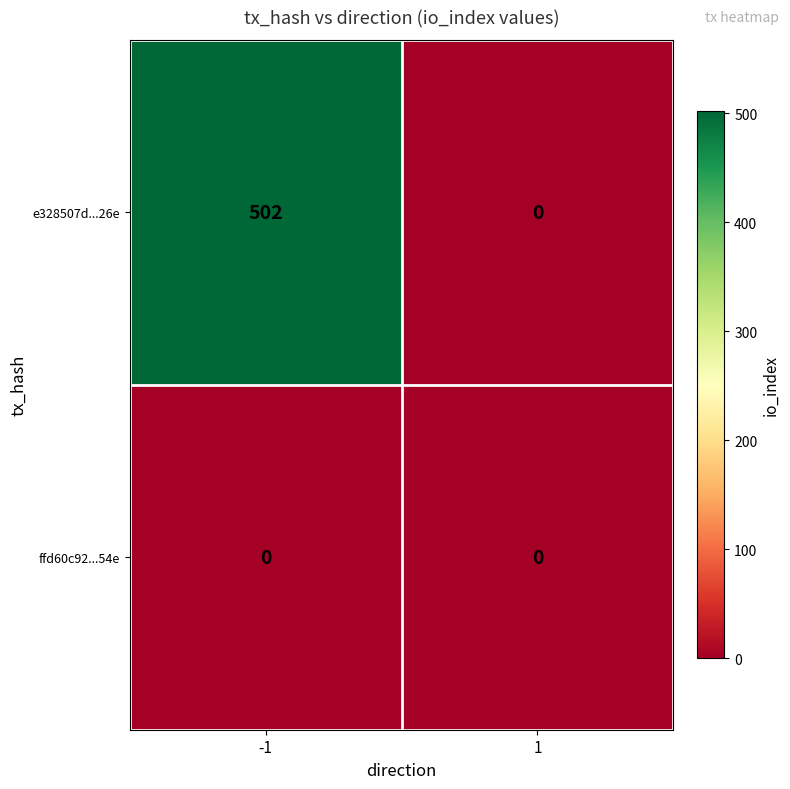

What is the difference between the highest and lowest values at -1?

502